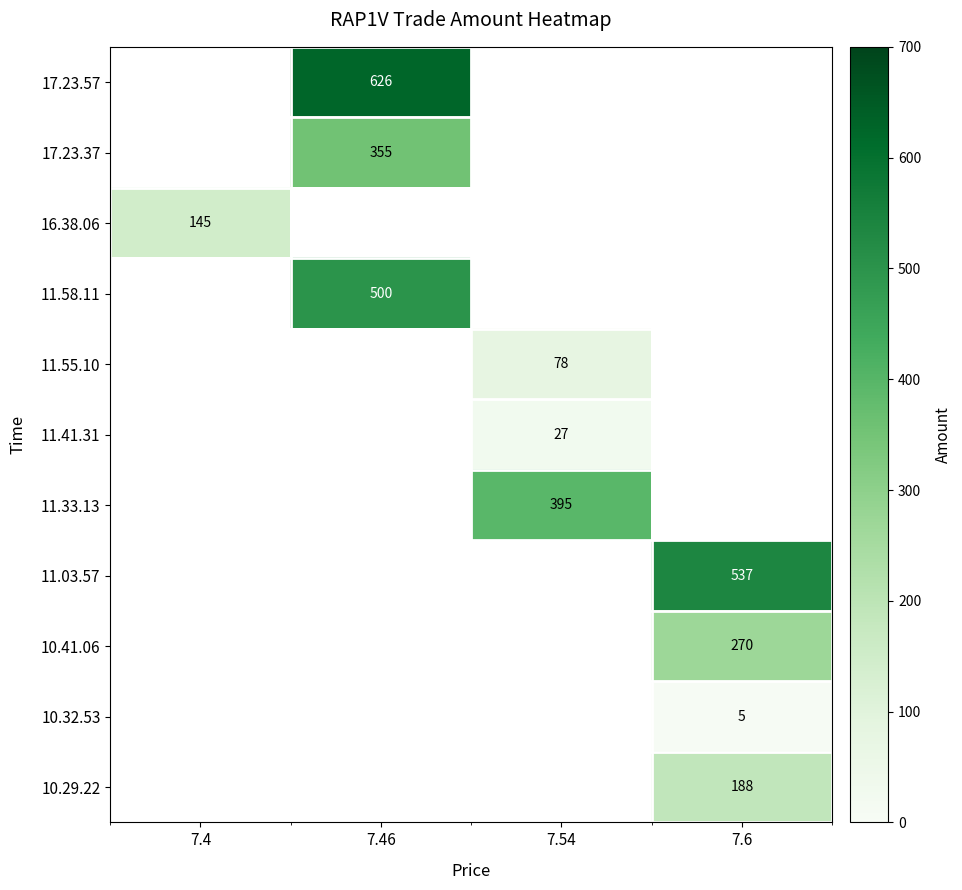

Is it true that 11.03.57 equals 764 at 7.6?

False